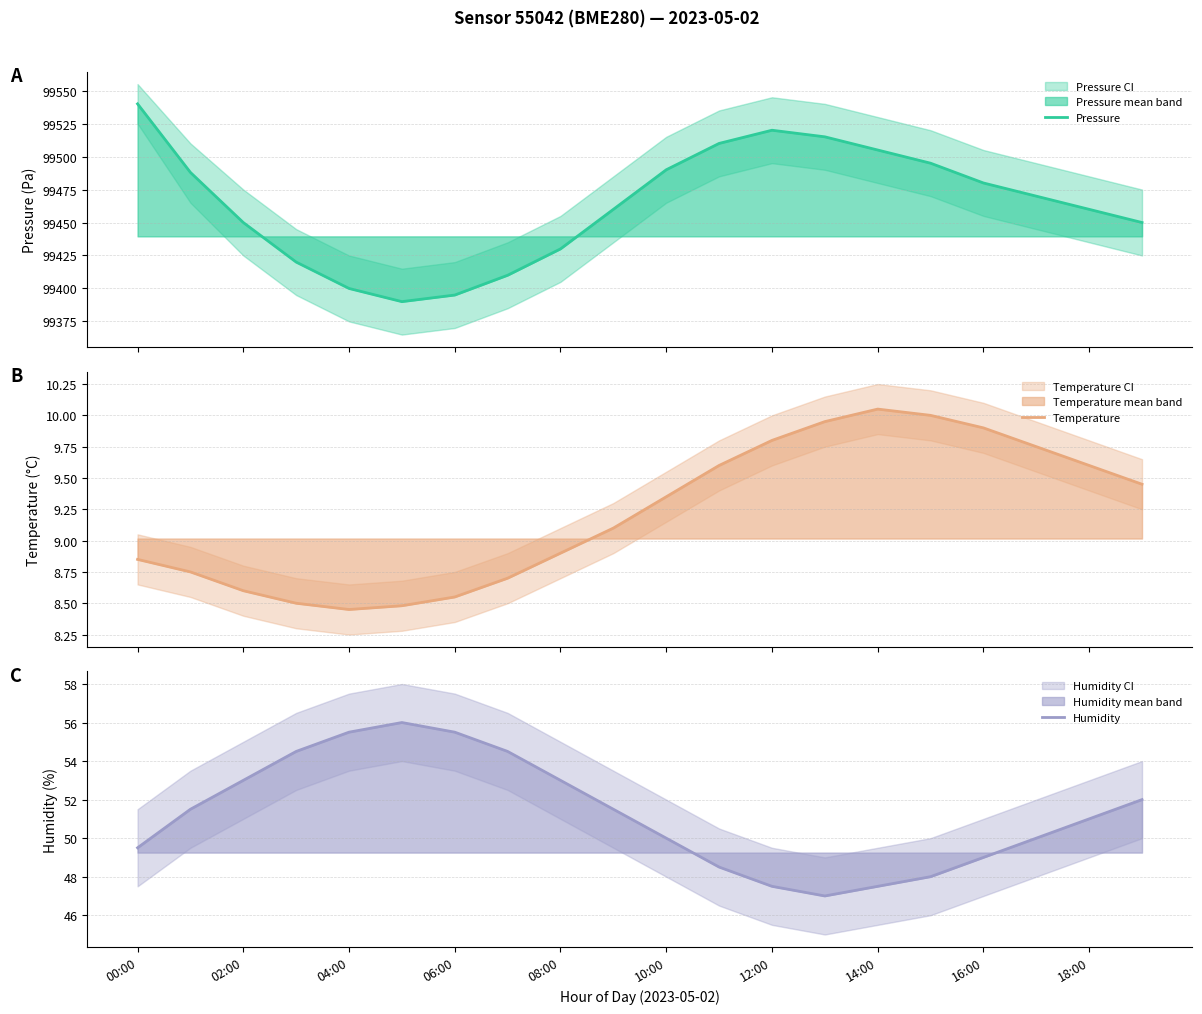

What are all the series names shown in the legend?

Pressure, Temperature, Humidity